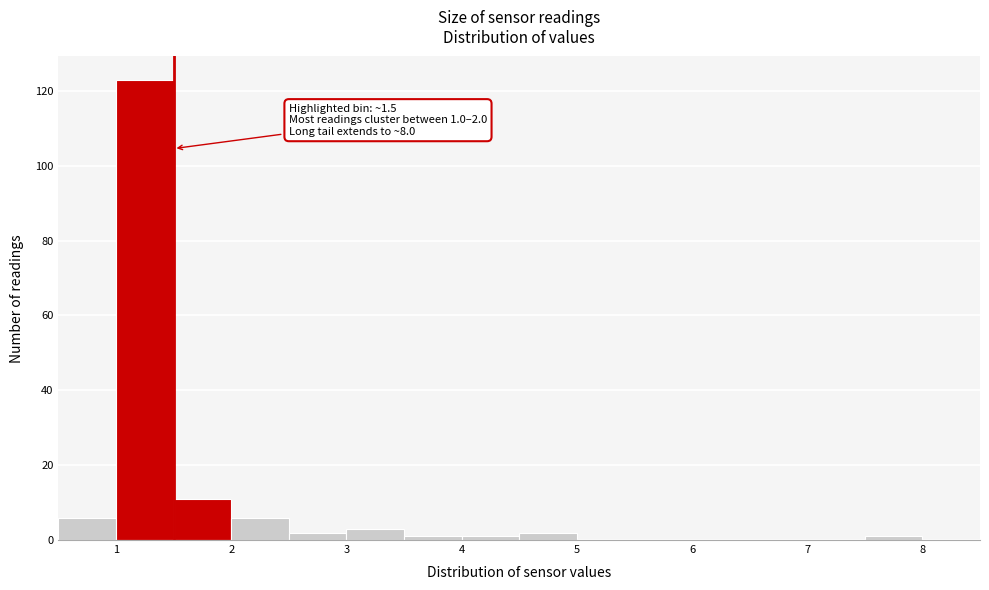

Which range on the x-axis has the tallest bar?

1.0 to 1.5